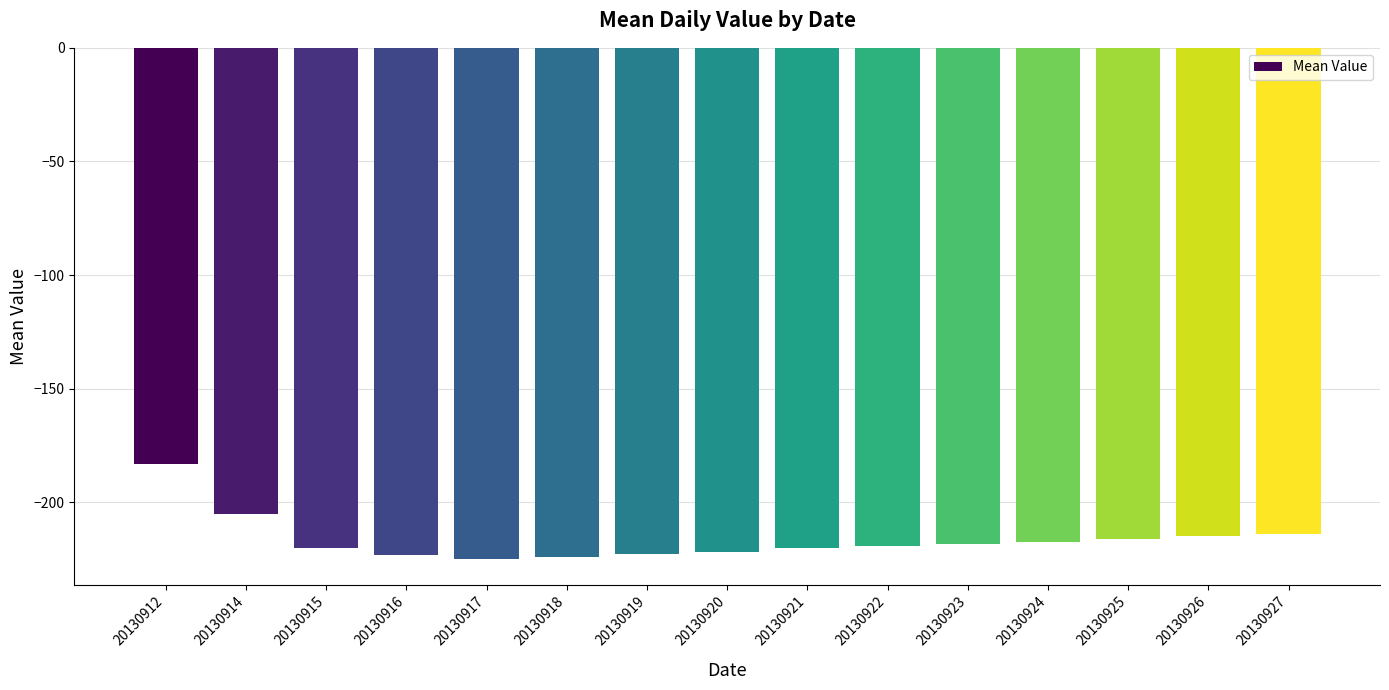

How many distinct data groups are displayed?

1